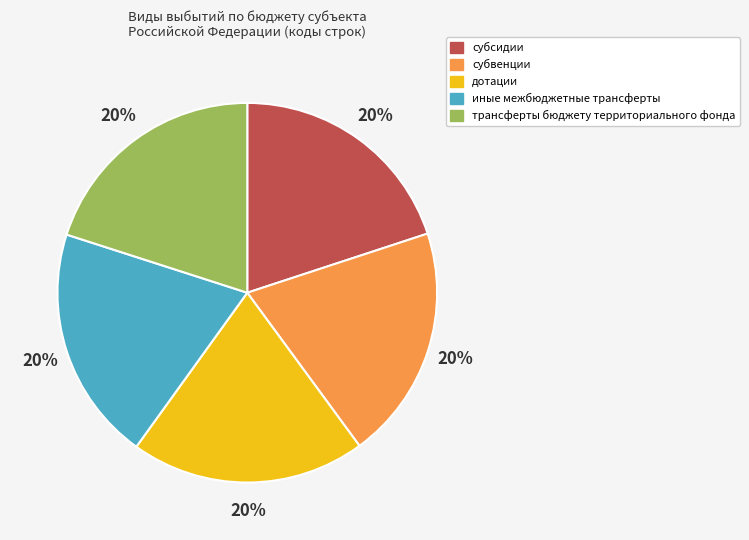

To the nearest percent, what percentage of the pie is субсидии?

20%